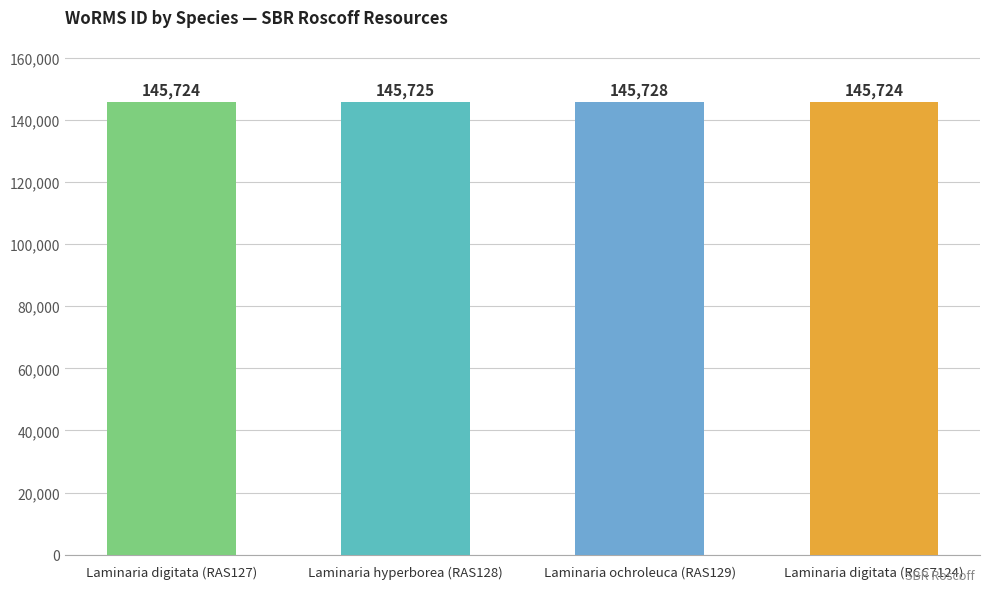

Count the values in the range 145724 to 145728.

4